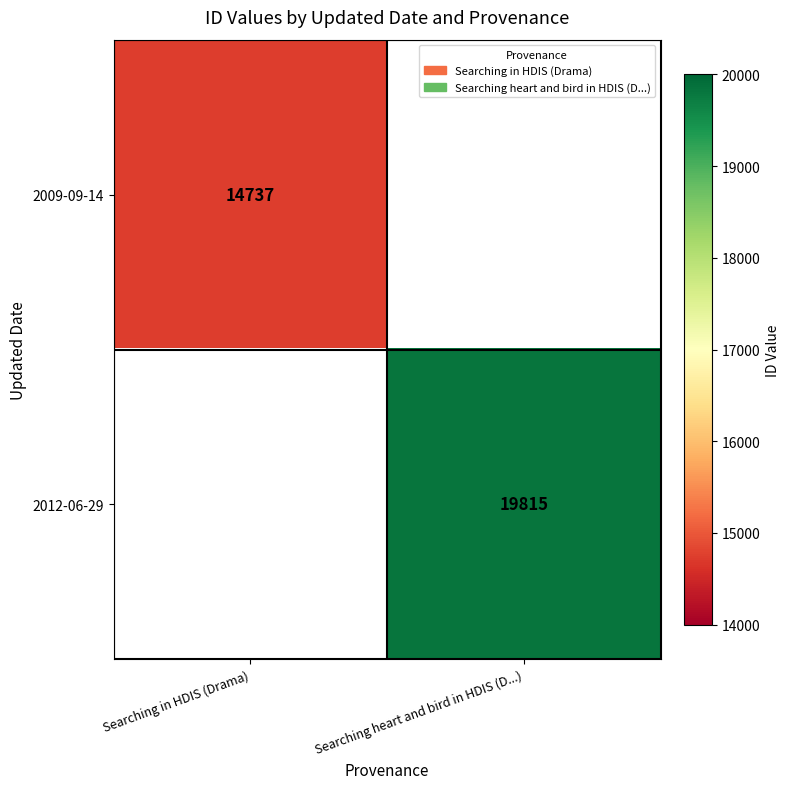

Which label corresponds to the largest value in the chart?

Searching heart and bird in HDIS (D...)